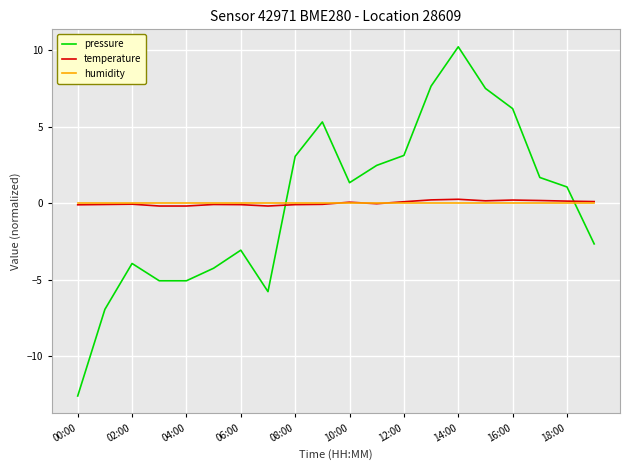

How many values in pressure are below zero?

9